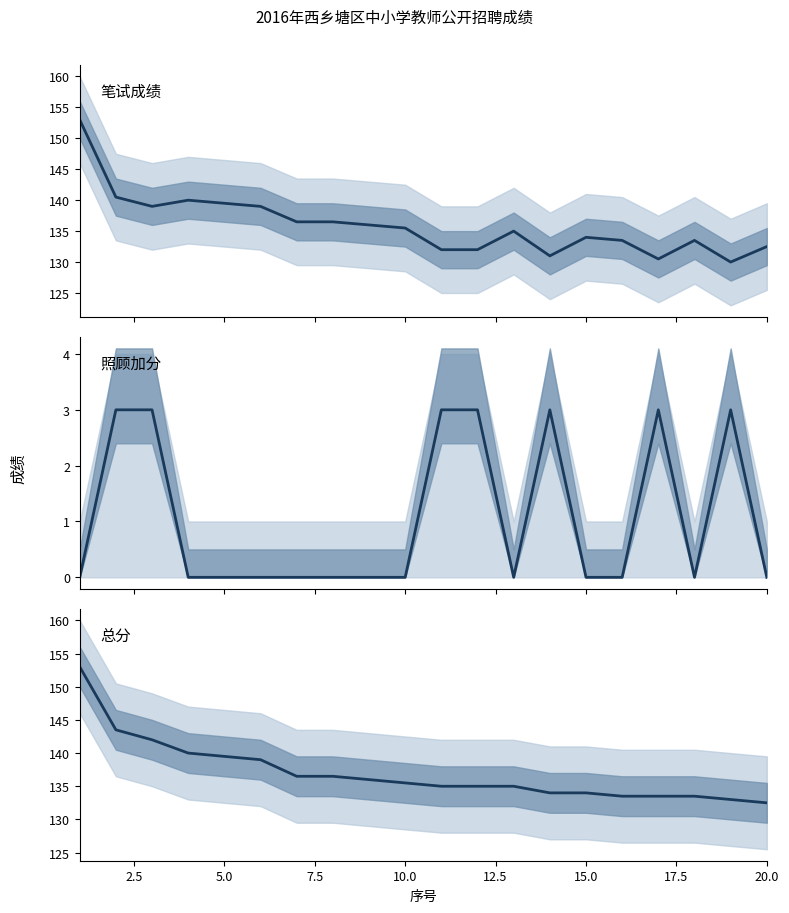

Is the value of 照顾加分 at 10 greater than the value of 总分 at 7.5?

No